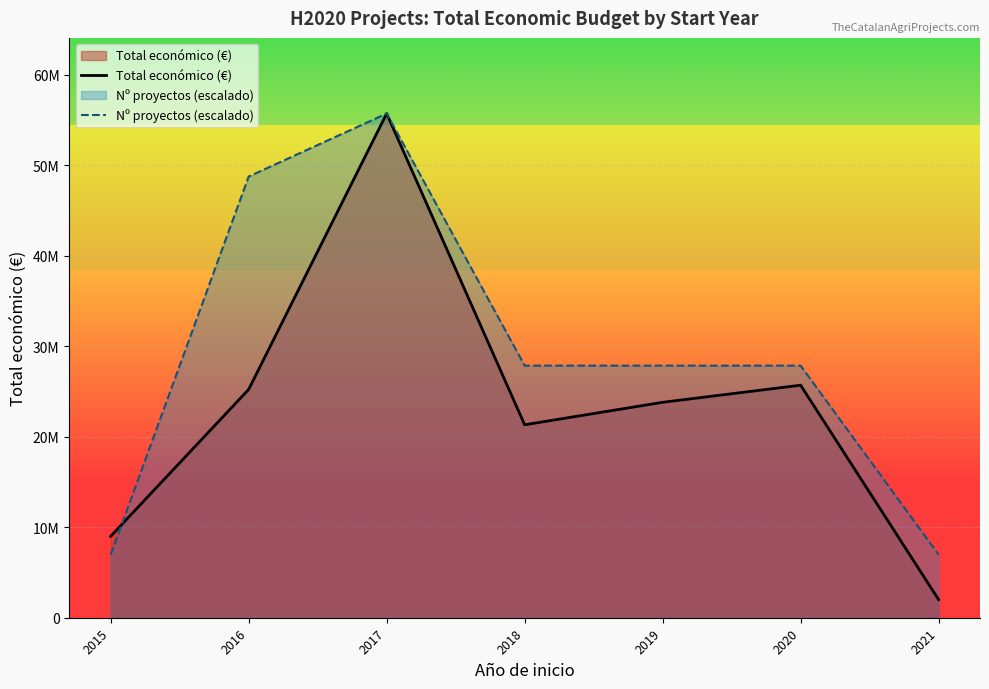

What is the average value of the Total económico (€) series?

23249652.4